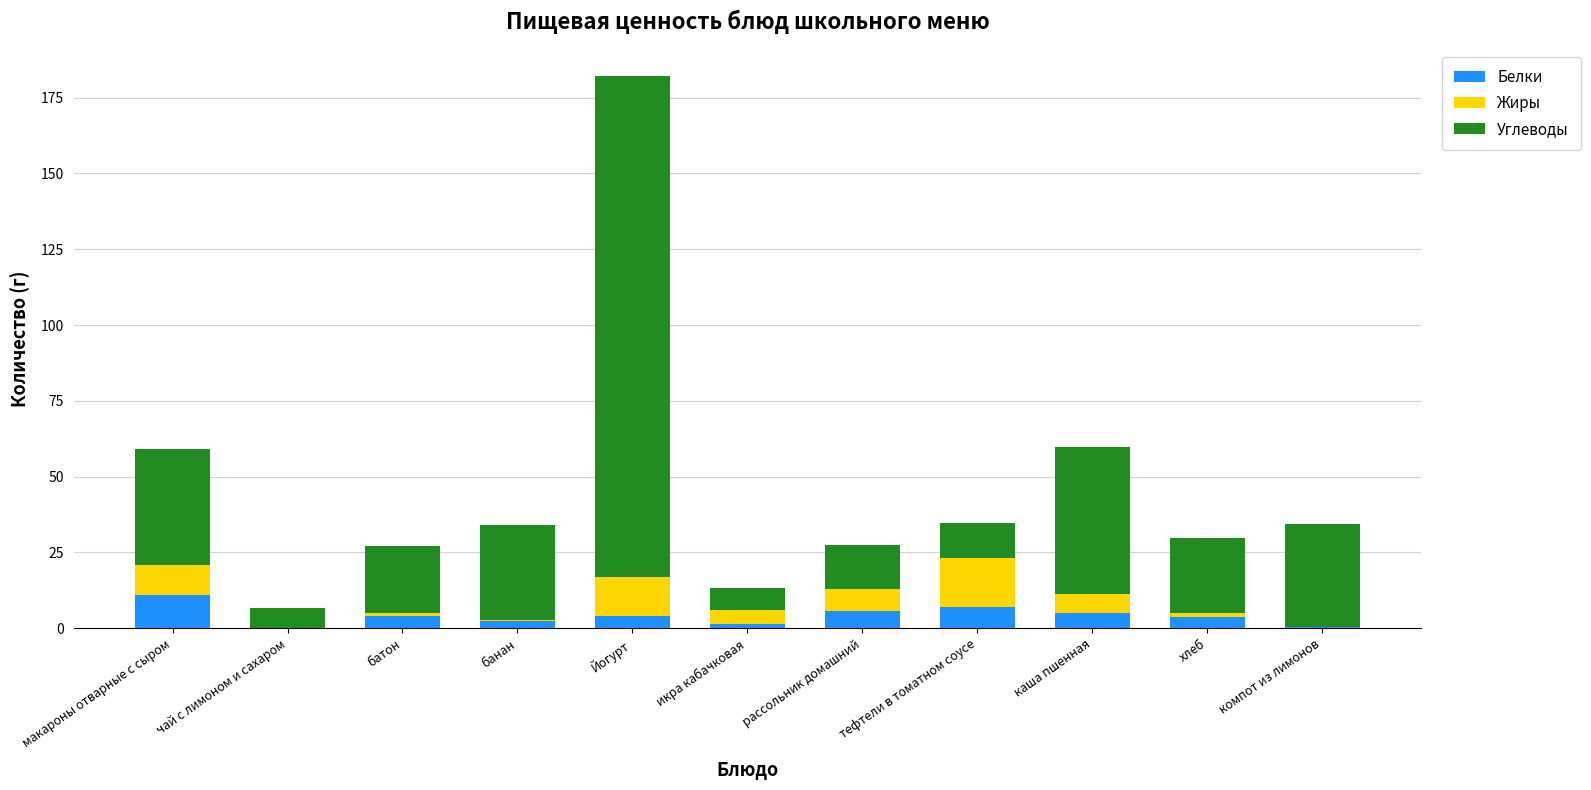

What is the sum of the Белки values at чай с лимоном и сахаром and Йогурт?

4.0